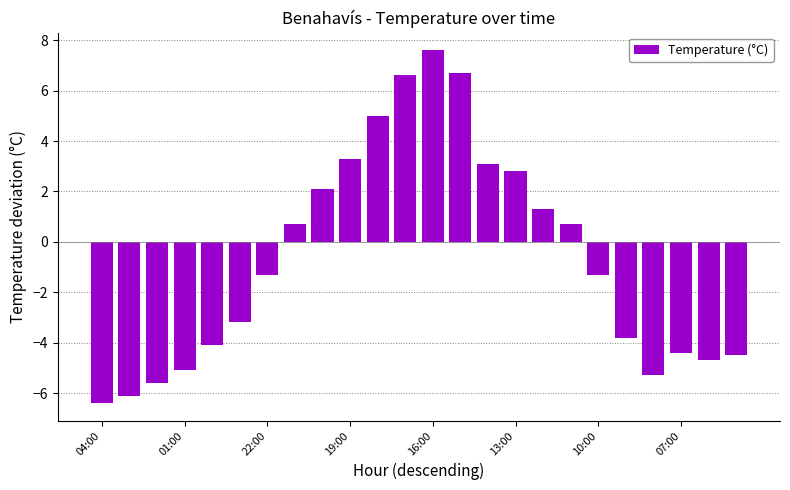

What is the value of the 5th bar from the left?

-4.1